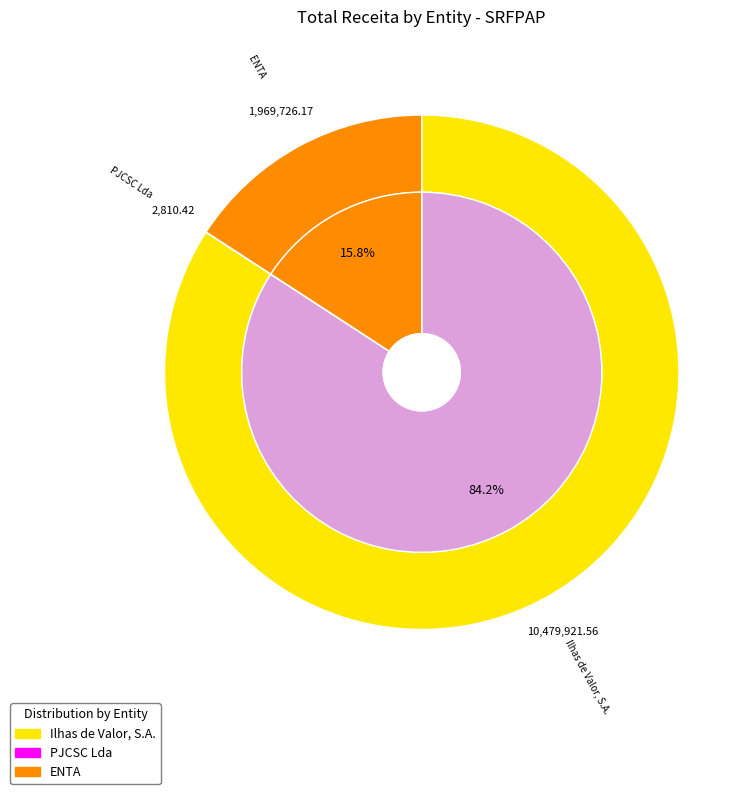

Combined, what portion of the pie is ENTA and Ilhas de Valor, S.A.?

100.0%